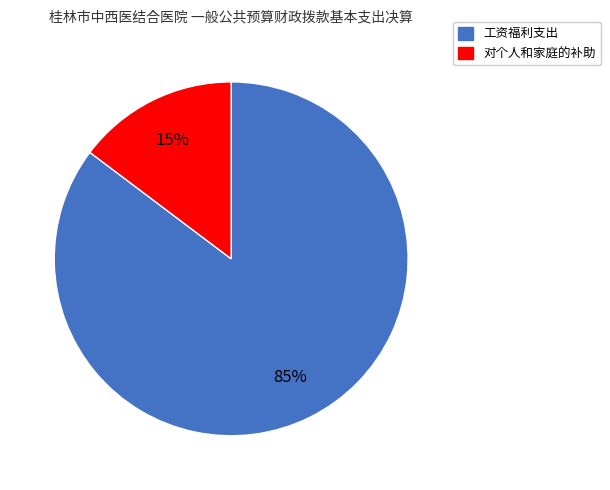

What percentage is the 对个人和家庭的补助 slice, to the nearest percent?

15%